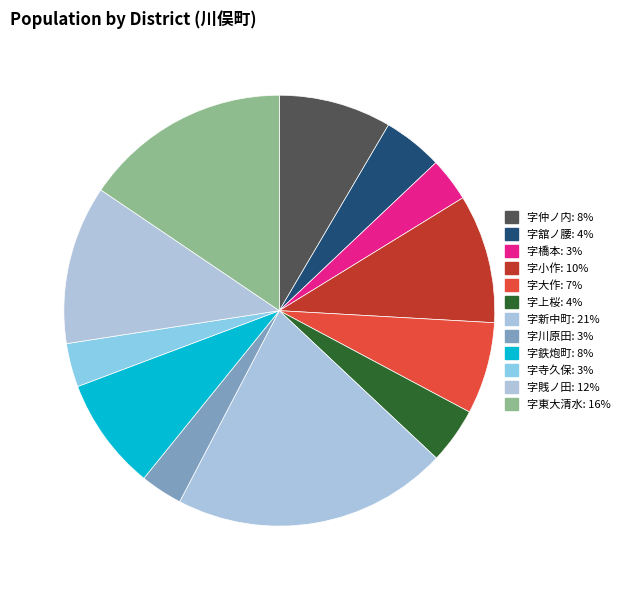

Is there any slice that represents more than half of the pie?

No